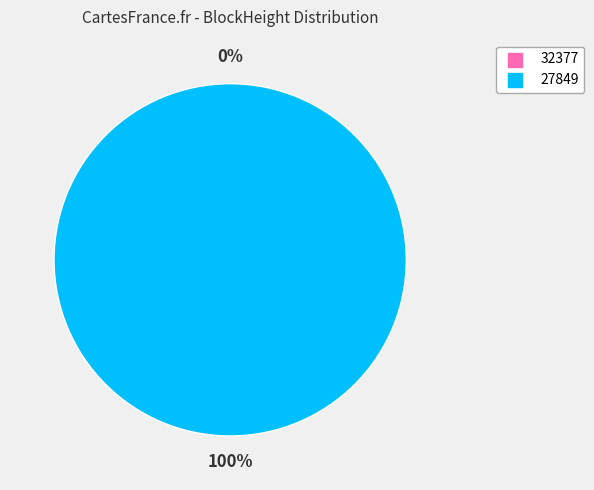

Is it true that 32377 is 10% of the pie?

False